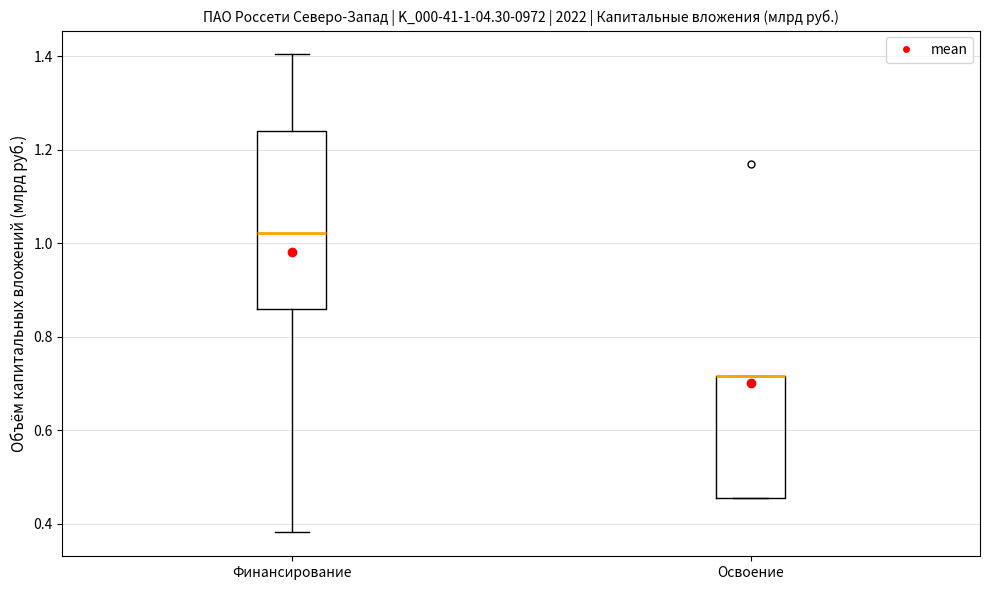

Which box is the tallest, from its lower edge to its upper edge?

Финансирование